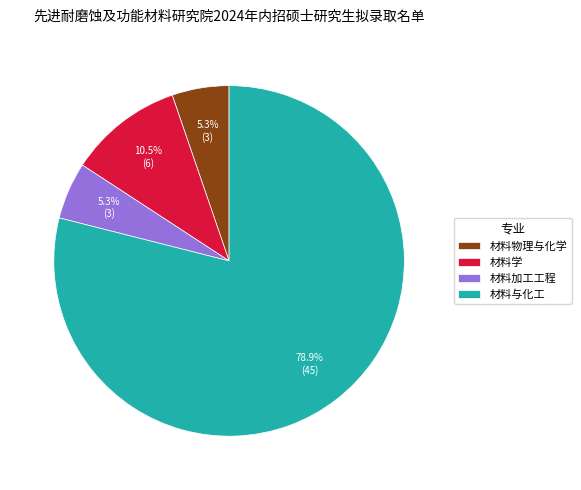

Count the number of slices in the pie.

4